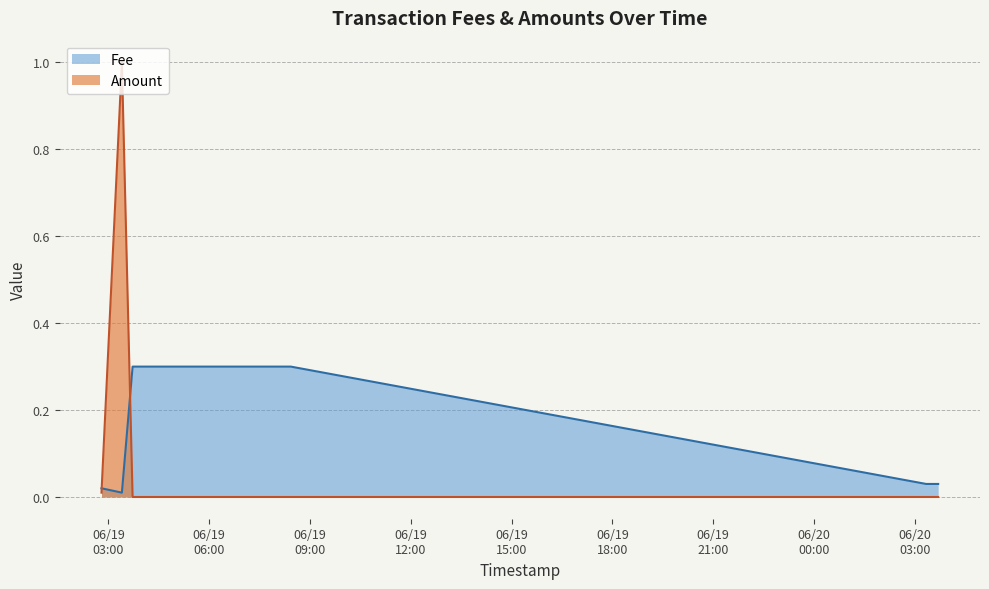

Between which two adjacent categories do Fee and Amount first intersect?

2024-06-19 02:47:35 and 2024-06-19 03:24:01